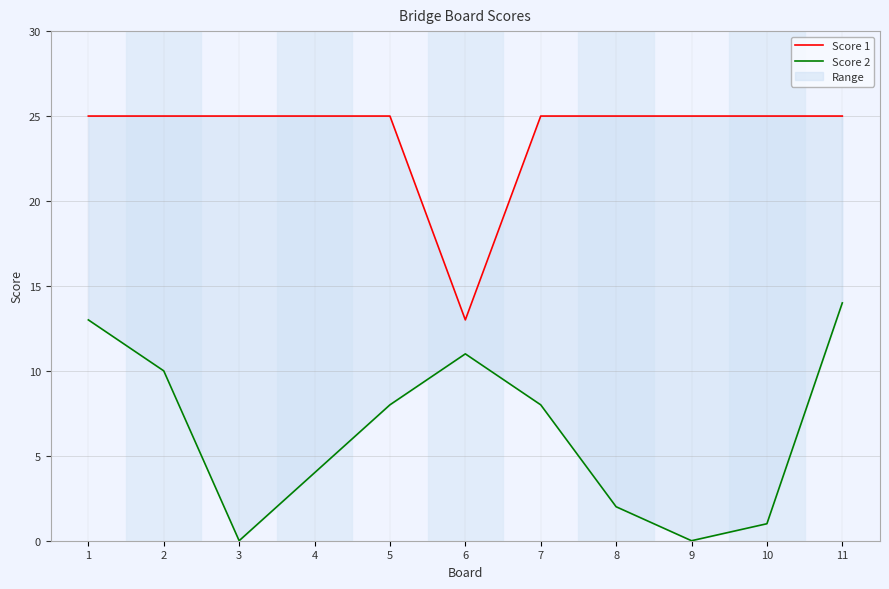

Where does the Score 2 series first go above 8?

1